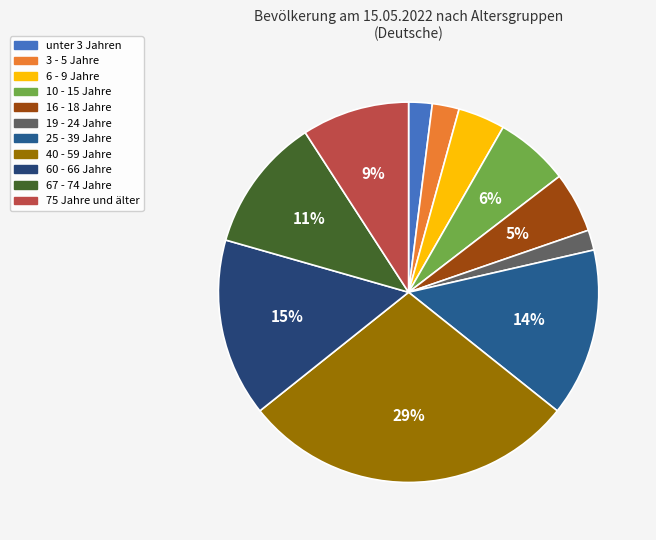

The 6 - 9 Jahre slice represents 4% of the pie. True or false?

True